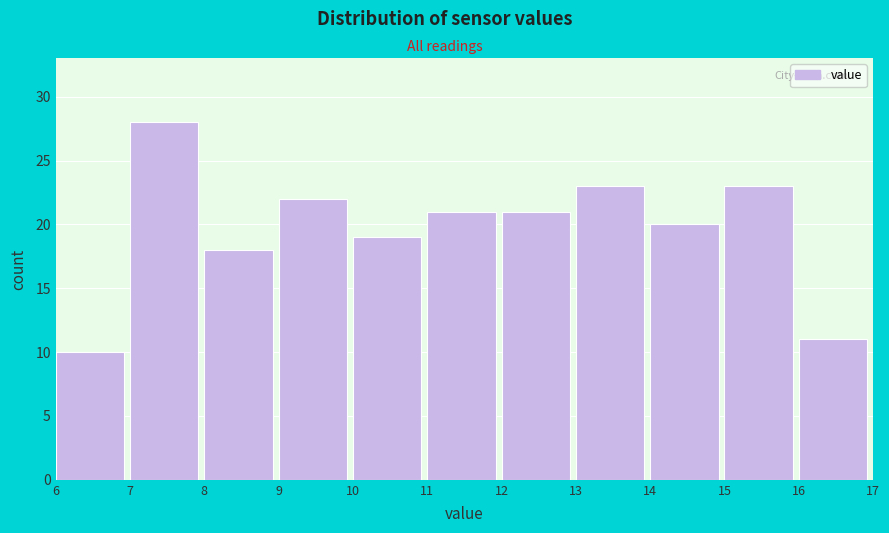

Reading left to right, list every bar in this chart as the range it spans on the x-axis followed by its height. The values are not printed on the chart, so give them approximately, as read against the axis.

6 to 7: 10
7 to 8: 28
8 to 9: 18
9 to 10: 22
10 to 11: 19
11 to 12: 21
12 to 13: 21
13 to 14: 23
14 to 15: 20
15 to 16: 23
16 to 17: 11